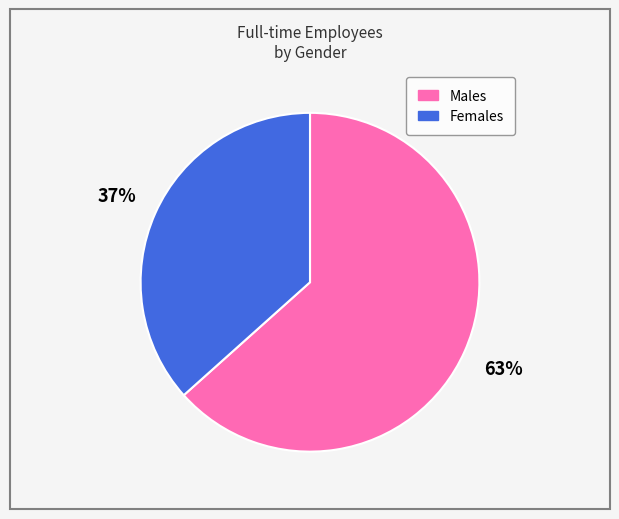

What percentage is the Females slice, to the nearest percent?

37%